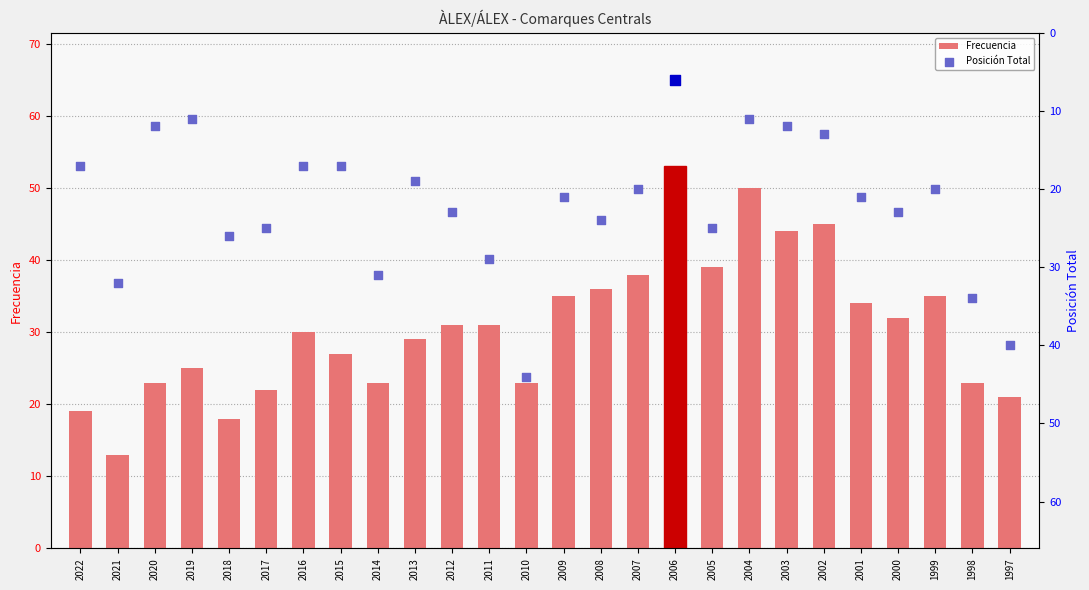

What are all the series names shown in the legend?

Frecuencia, Posición Total